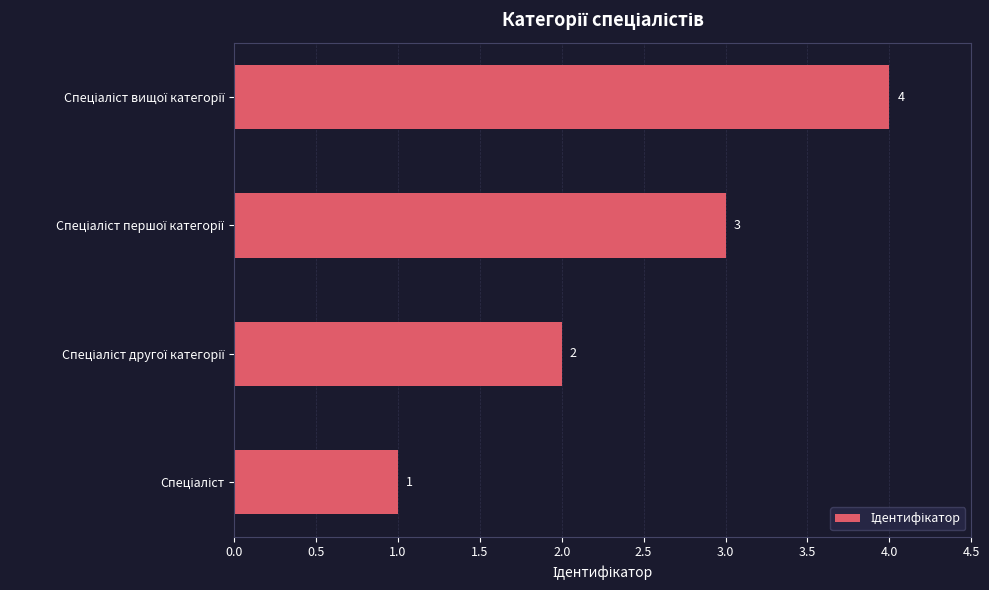

How many values are between 2 and 4?

3